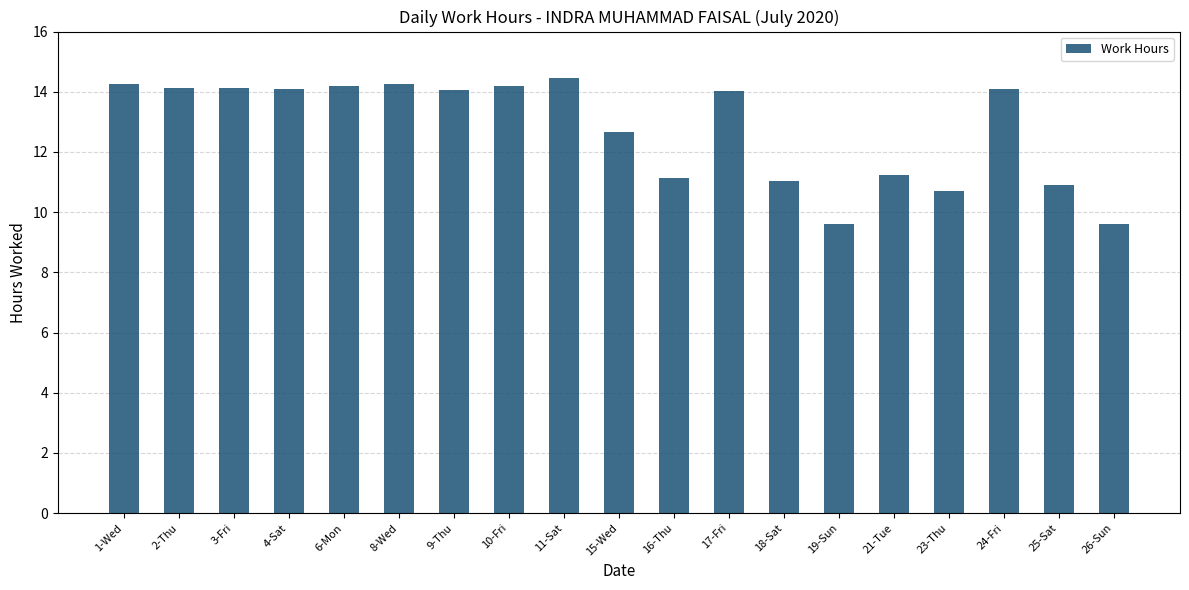

What is the change in value from 4-Sat to 25-Sat?

-3.2